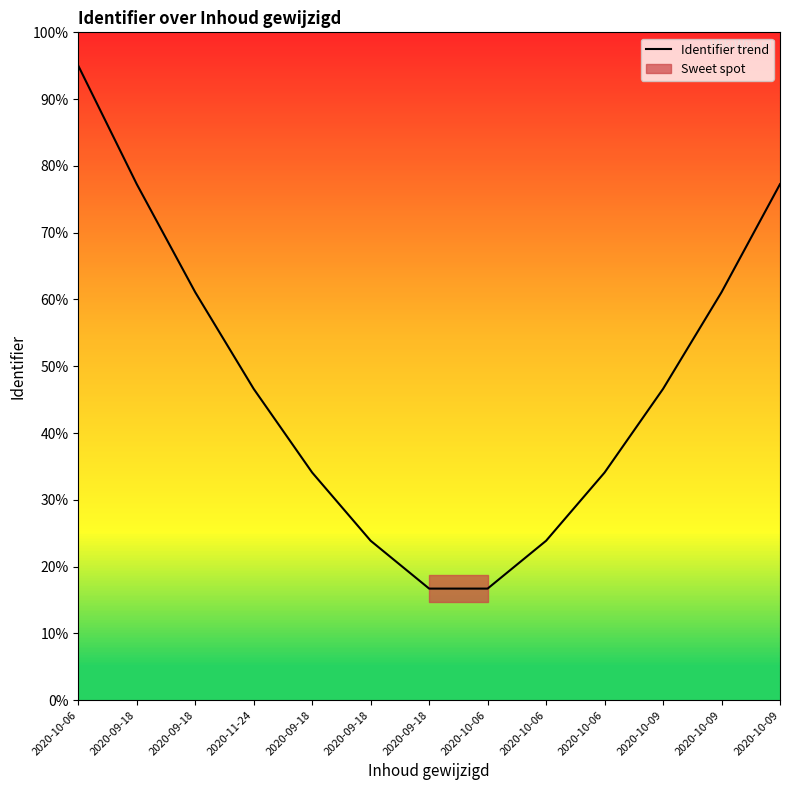

The value at 2020-09-18 is 34.1. True or false?

True